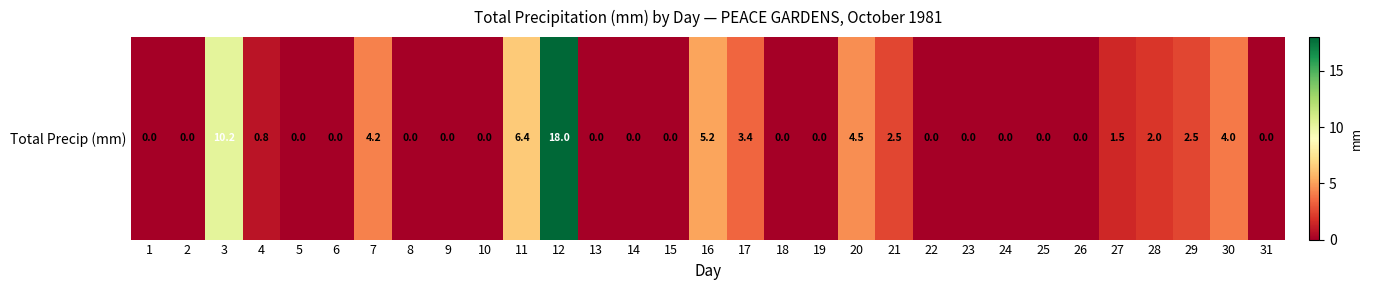

Which category has the highest value across all series?

12